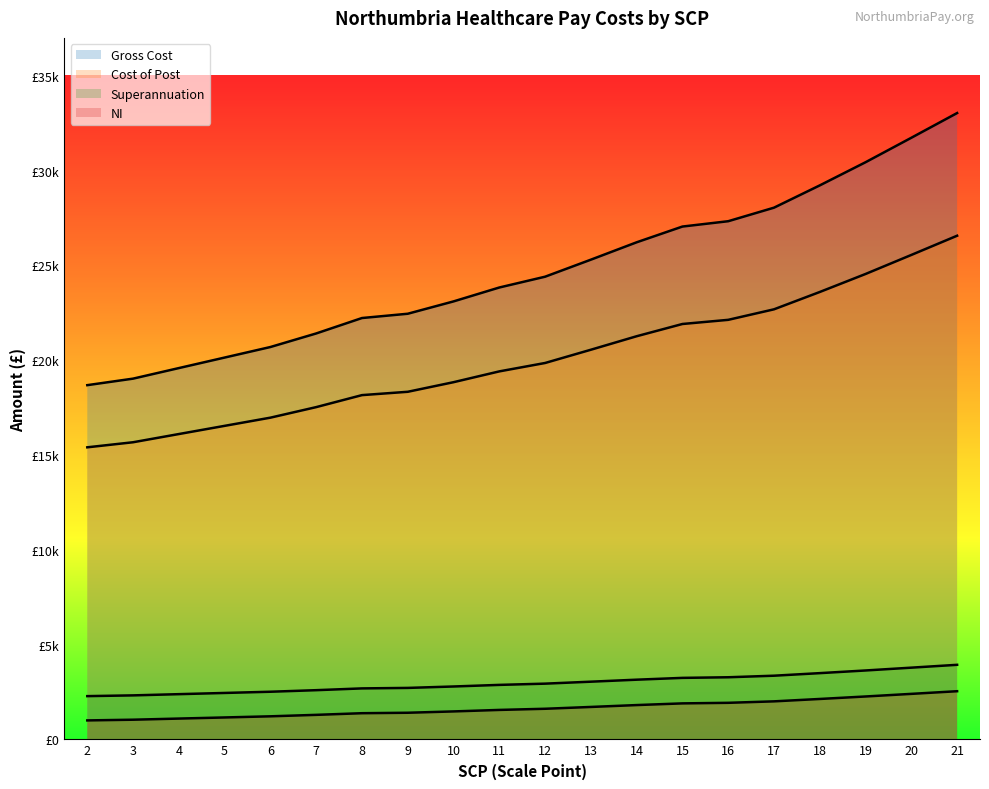

True or false: Cost of Post and NI intersect in this chart.

False